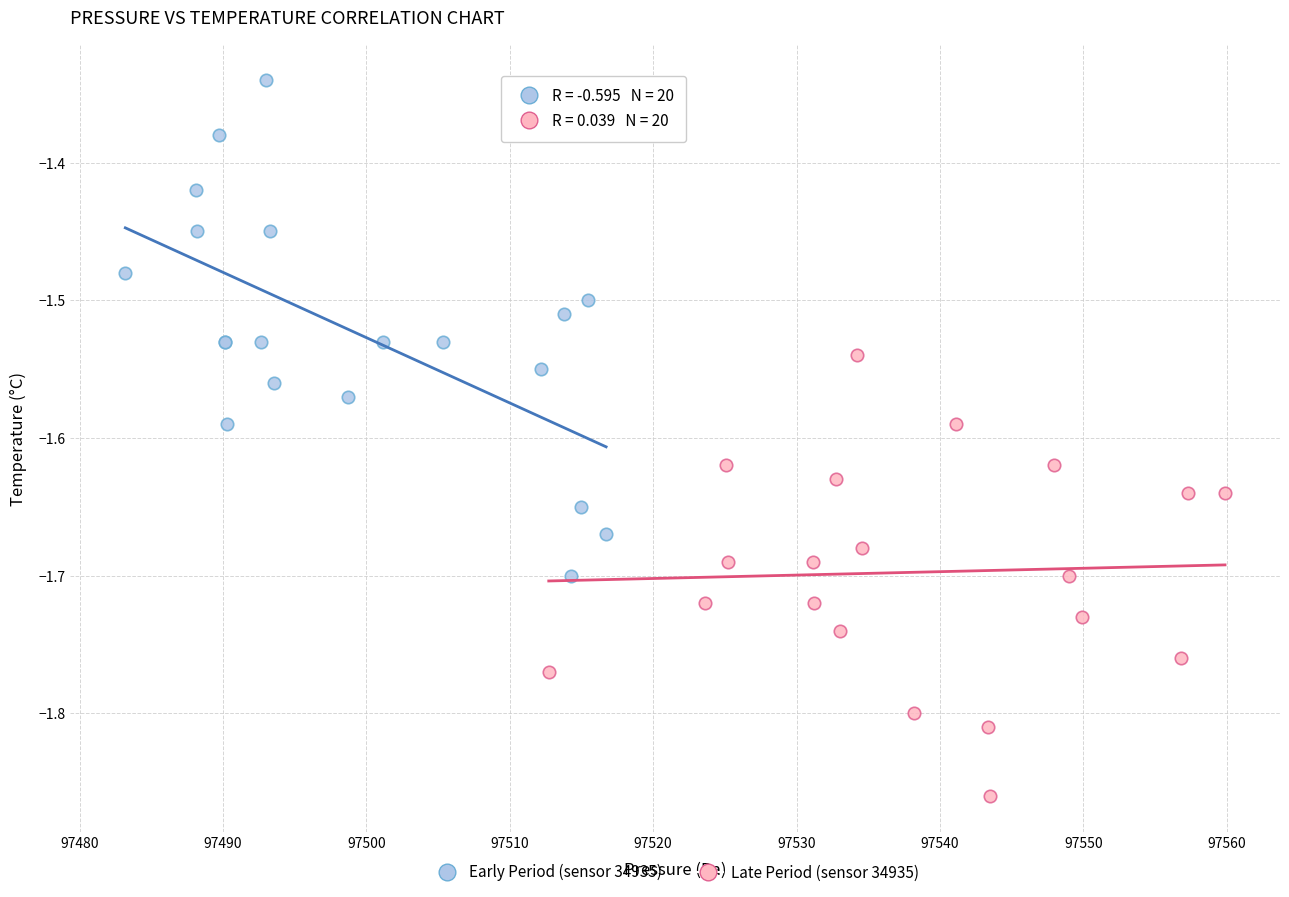

Which series reaches the maximum Y coordinate?

Early Period (sensor 34935)